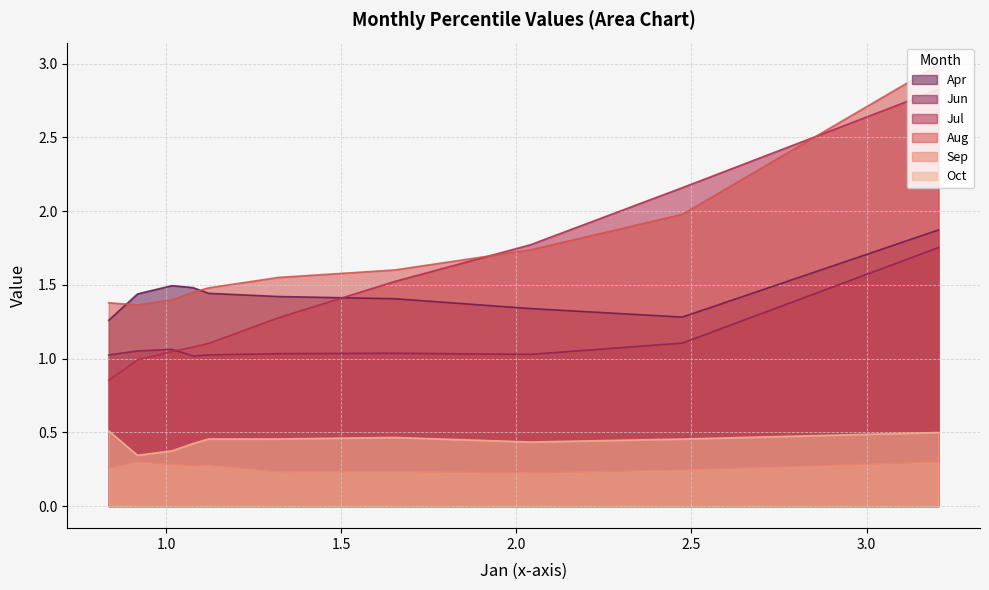

List the series in order of their peak value, highest first.

Aug, Jul, Apr, Jun, Oct, Sep